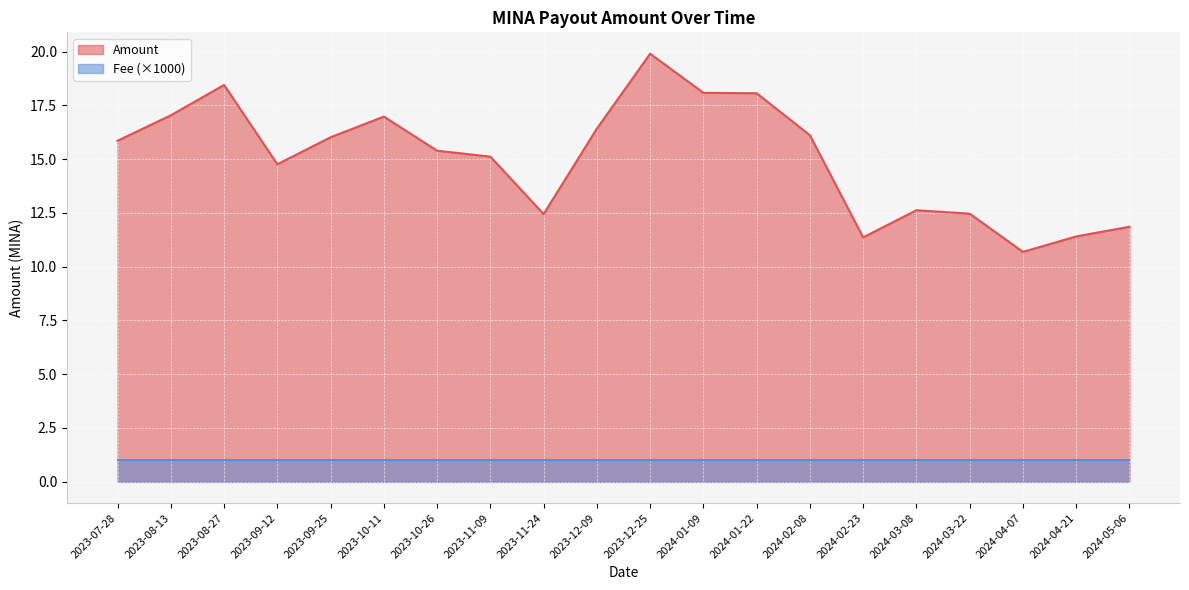

What is the difference between the maximum and second lowest values in the Amount series?

8.5